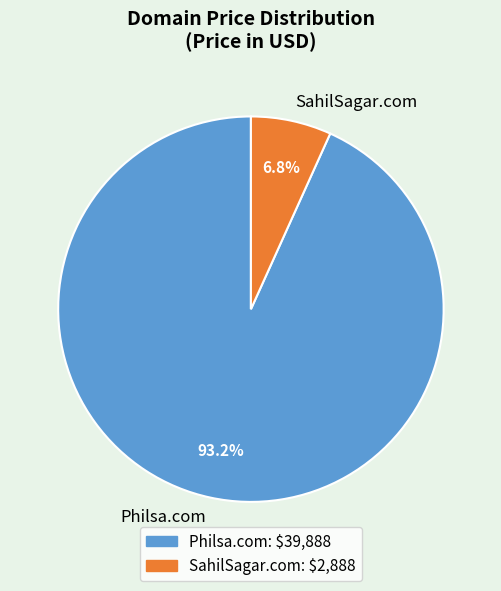

What percentage is the Philsa.com slice, to the nearest percent?

93%